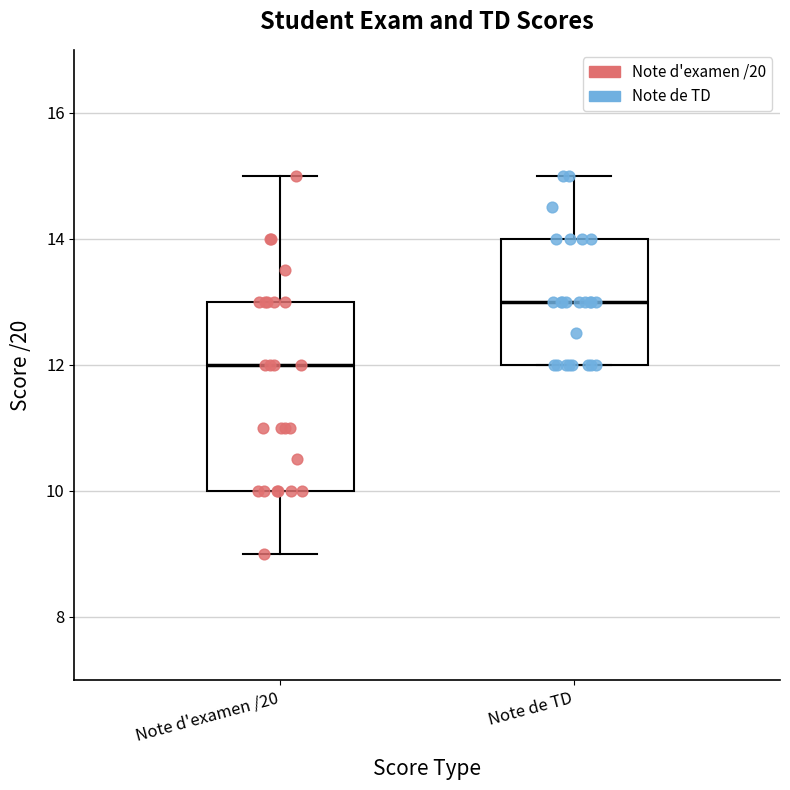

Comparing the boxes themselves (not the whiskers), which one is the tallest?

Note d'examen /20